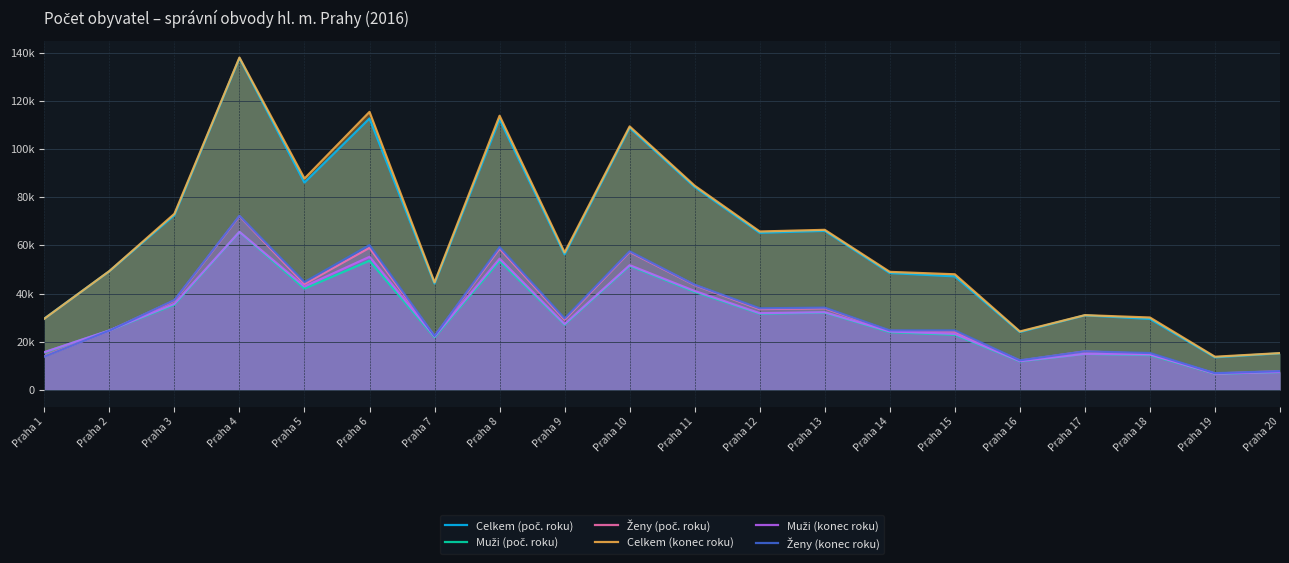

At which label is Muži (poč. roku) closest to 36136?

Praha 3